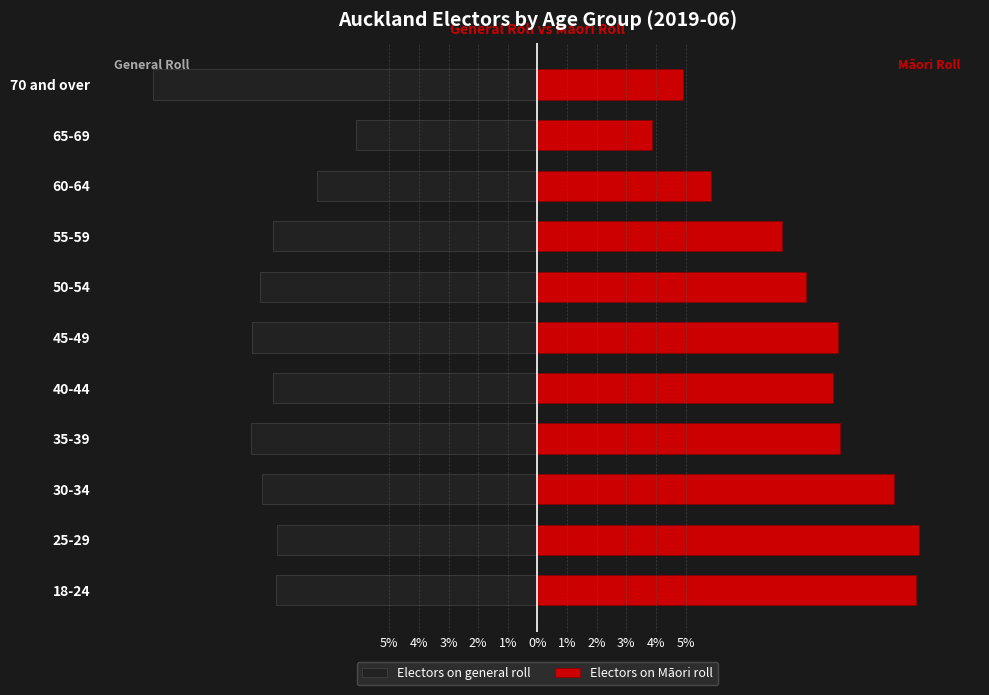

How many values in the Electors on general roll series exceed -8?

2